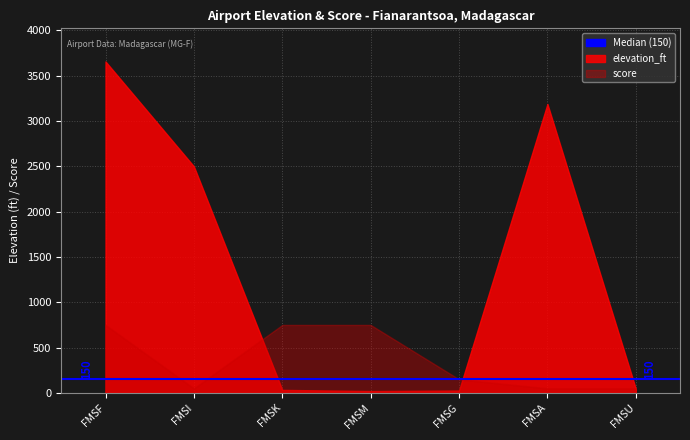

At which category does score reach its first local valley?

FMSI